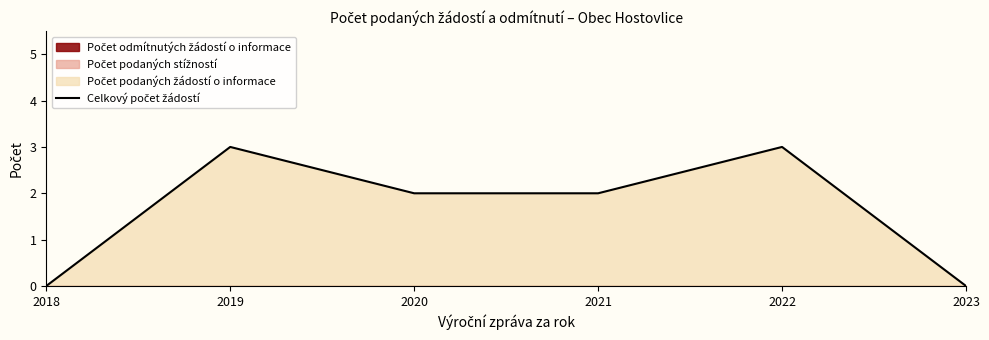

Reading right to left, extract all data points from this chart.

0	3	2	2	3	0